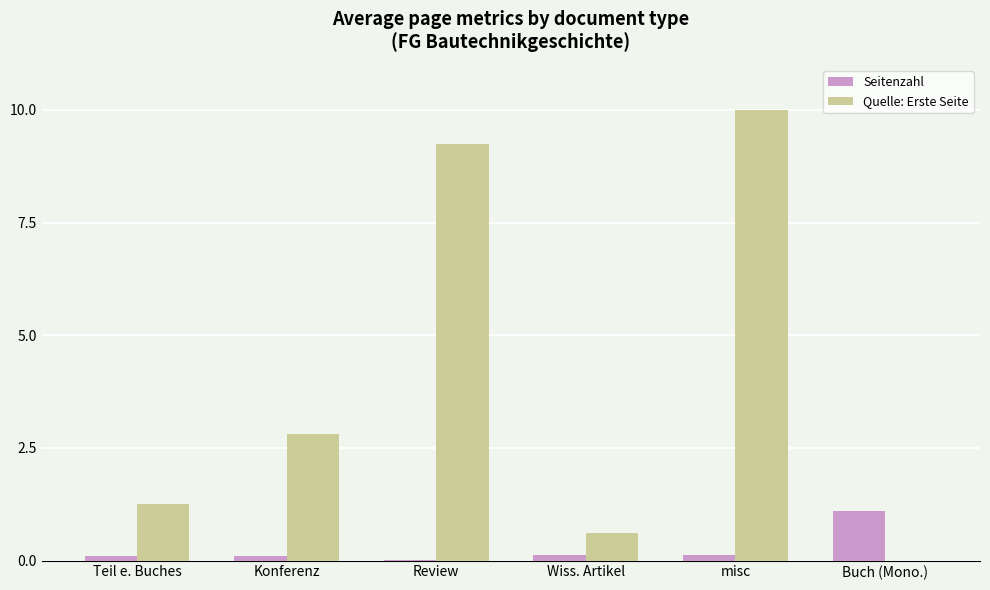

Which series has the largest range (max minus min)?

Quelle: Erste Seite